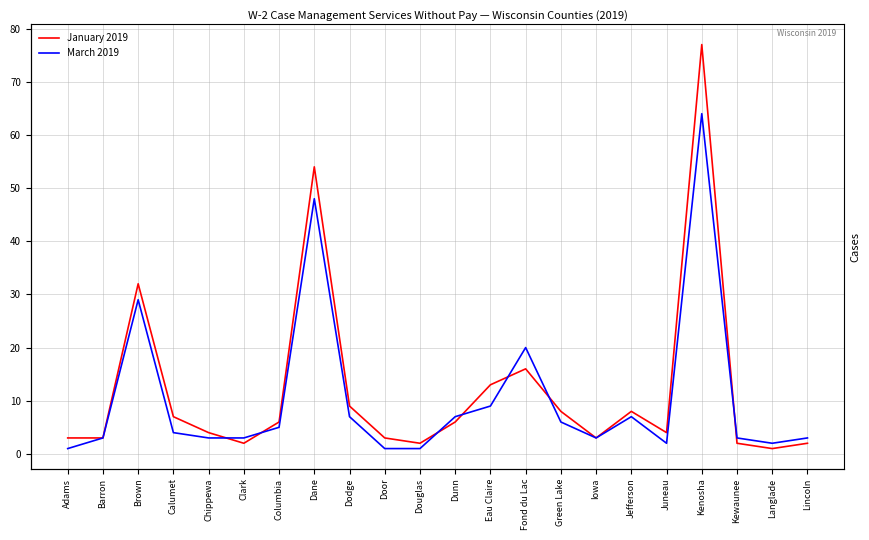

How many interior local peaks does the January 2019 series have?

5